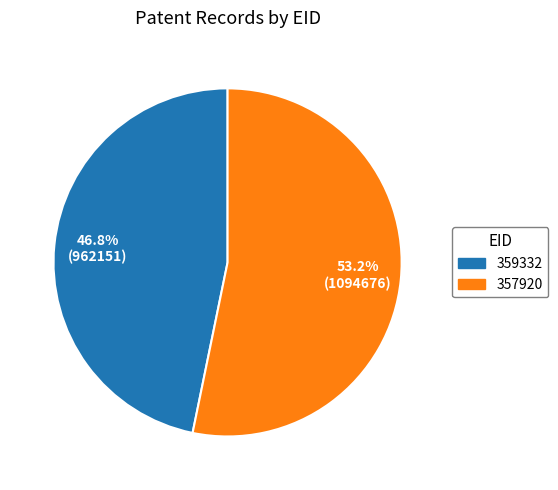

Which has a higher value, 359332 or 357920?

357920